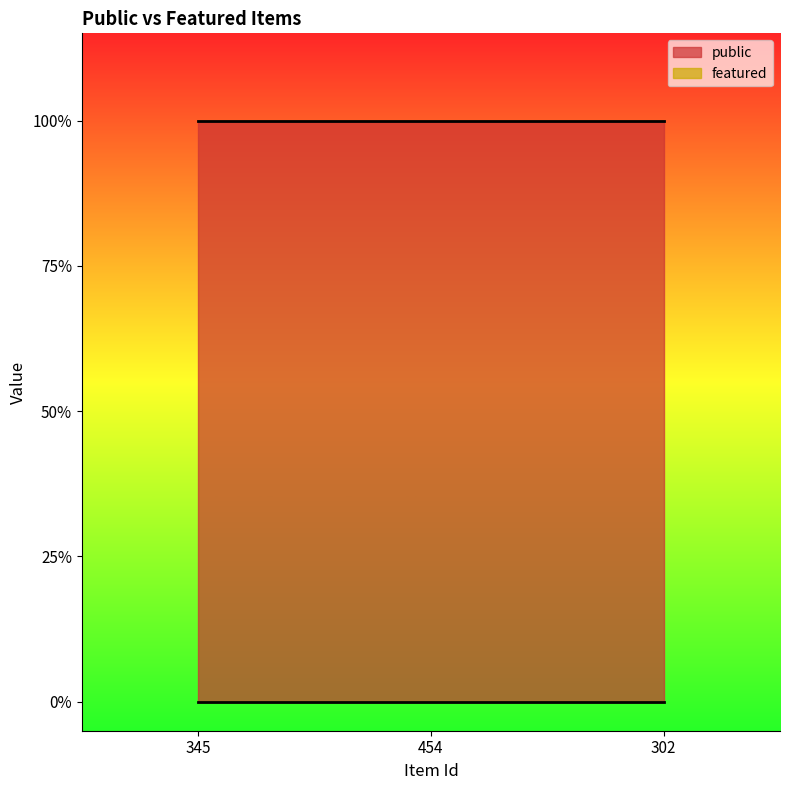

What is the maximum value shown in the chart?

1